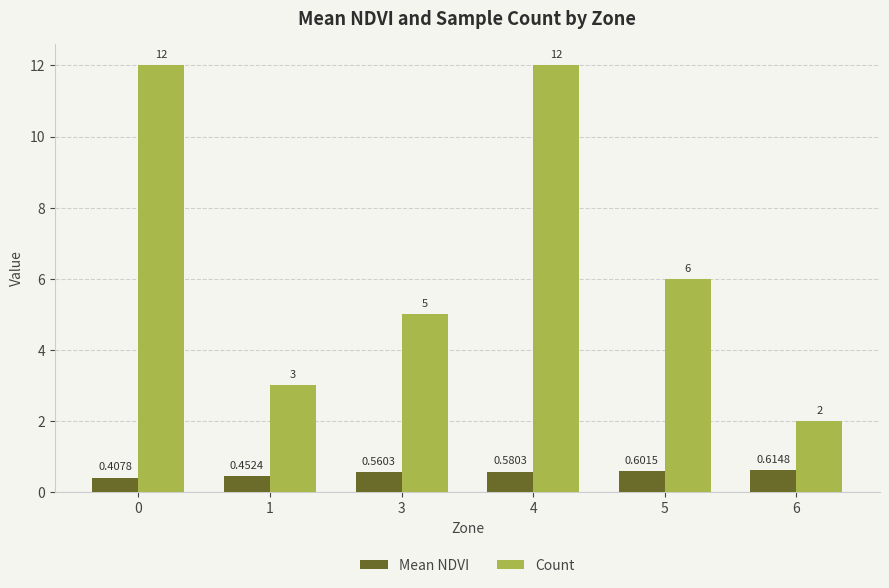

Rank the series by their average value, from lowest to highest.

Mean NDVI, Count